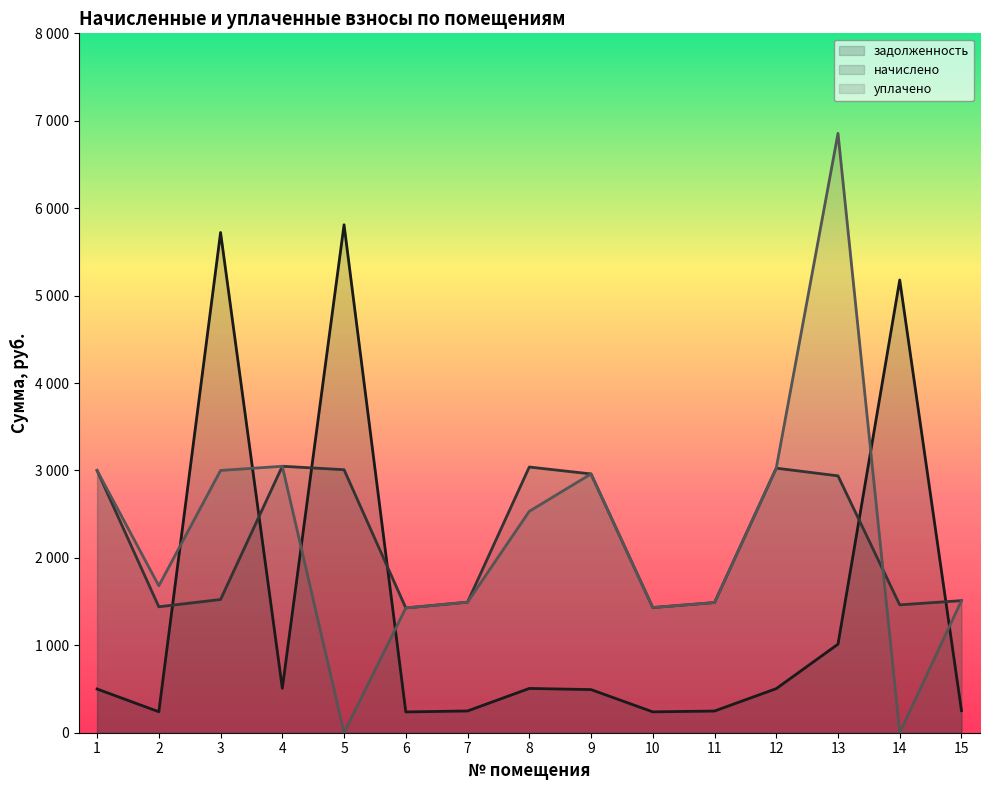

Reading left to right, list all the values displayed in this chart.

задолженность: 500.0	240.1	5722.1	508.0	5810.2	237.9	248.9	506.5	493.4	238.6	248.2	504.4	1012.9	5178.7	251.8
начислено: 2999.8	1440.6	1524.0	3048.1	3008.5	1427.4	1493.3	3039.2	2960.2	1431.8	1488.9	3026.1	2938.3	1462.6	1510.9
уплачено: 2999.4	1680.7	3000.0	3048.1	0.0	1427.4	1493.3	2532.7	2960.2	1431.8	1488.9	3026.1	6855.9	0.0	1510.9